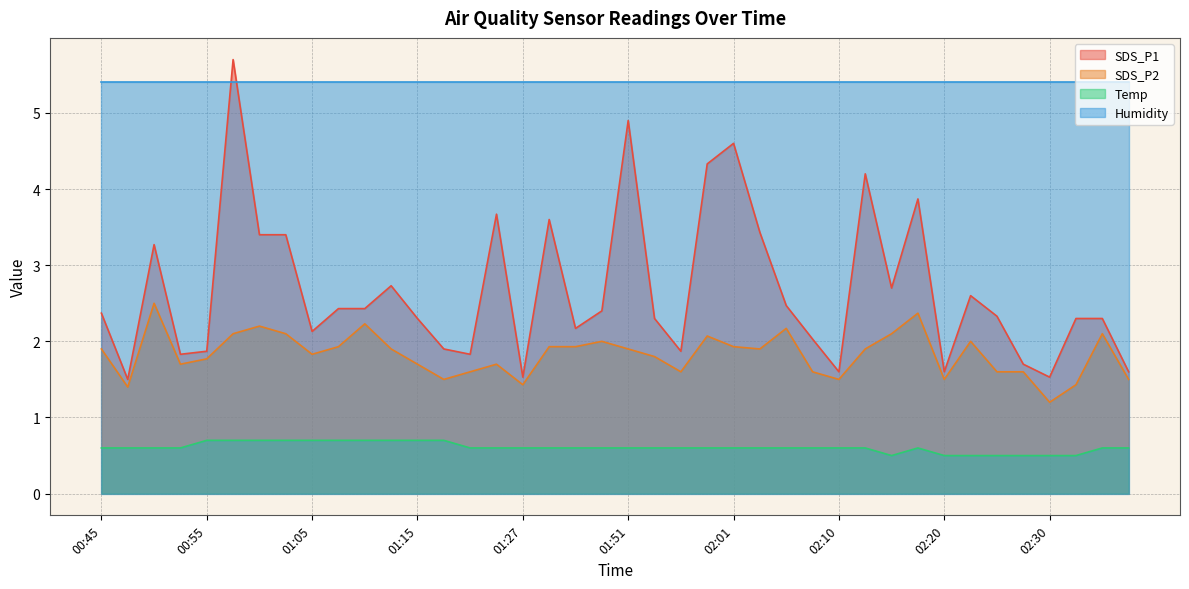

How many values in the SDS_P1 series are below 2?

12